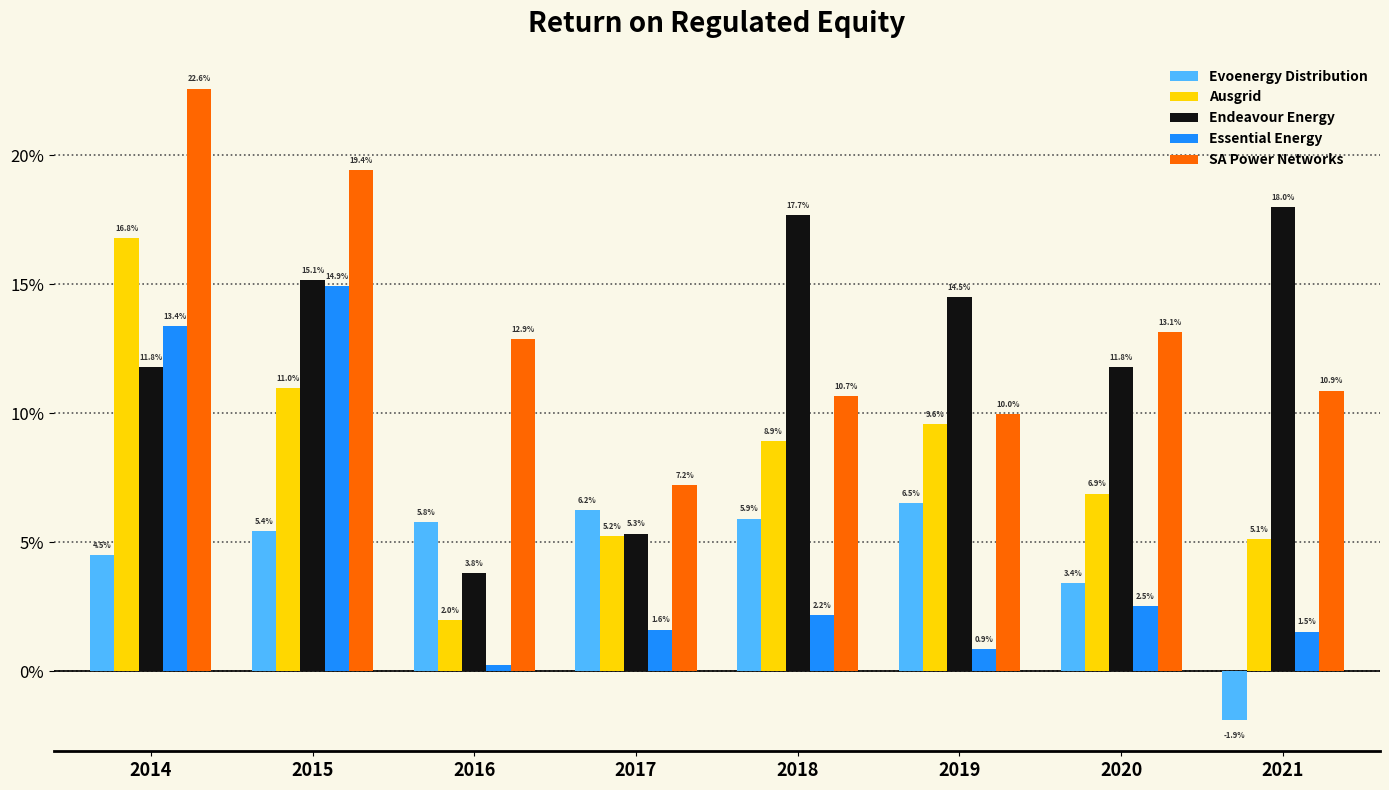

At which label is SA Power Networks closest to 0?

2017